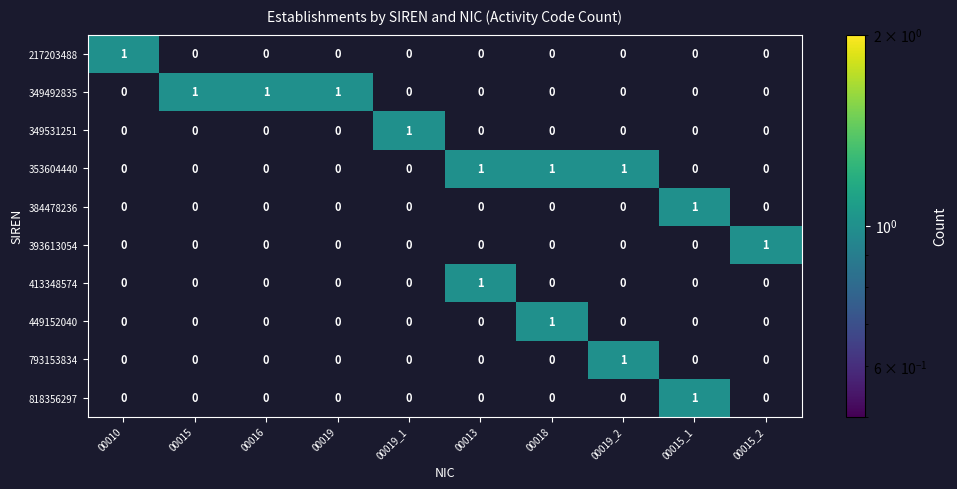

True or false: 353604440 has a value of 0 at 00013.

False